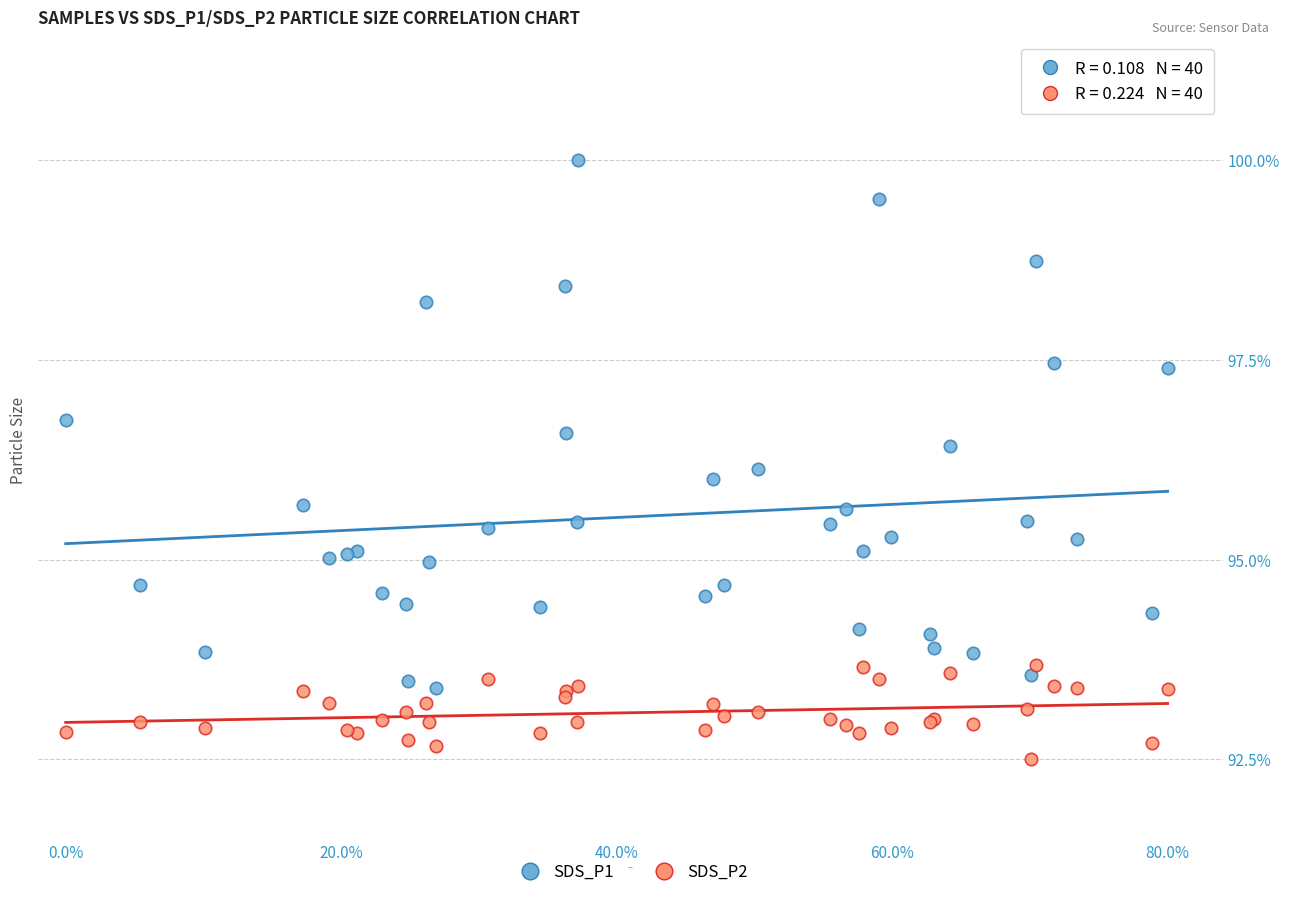

What is the X range (max minus min) for the scatter plot?

80.0